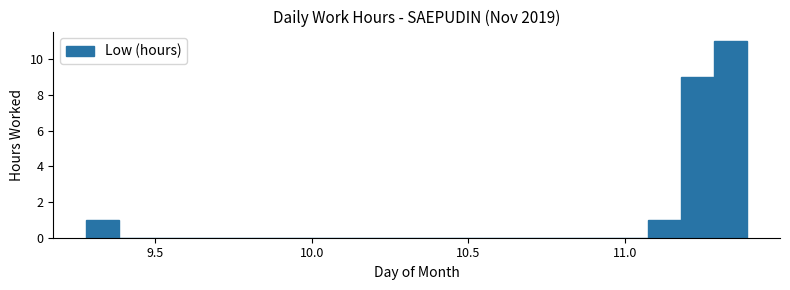

Read against the x-axis, roughly where is the centre of the tallest bar?

11.35